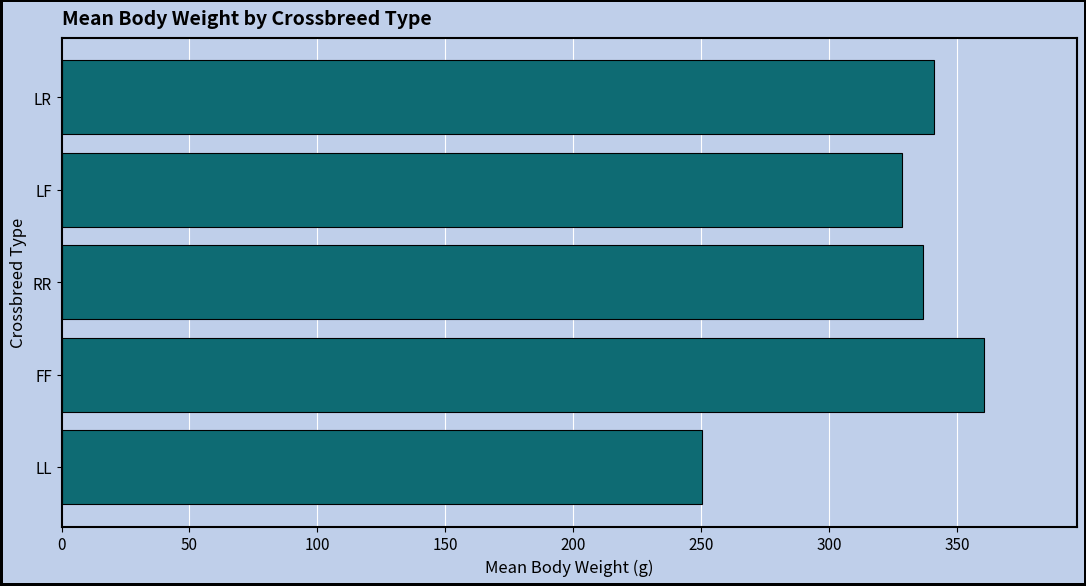

Reading bottom to top, what are all the values shown in this chart?

250.5	360.7	336.7	328.4	341.1